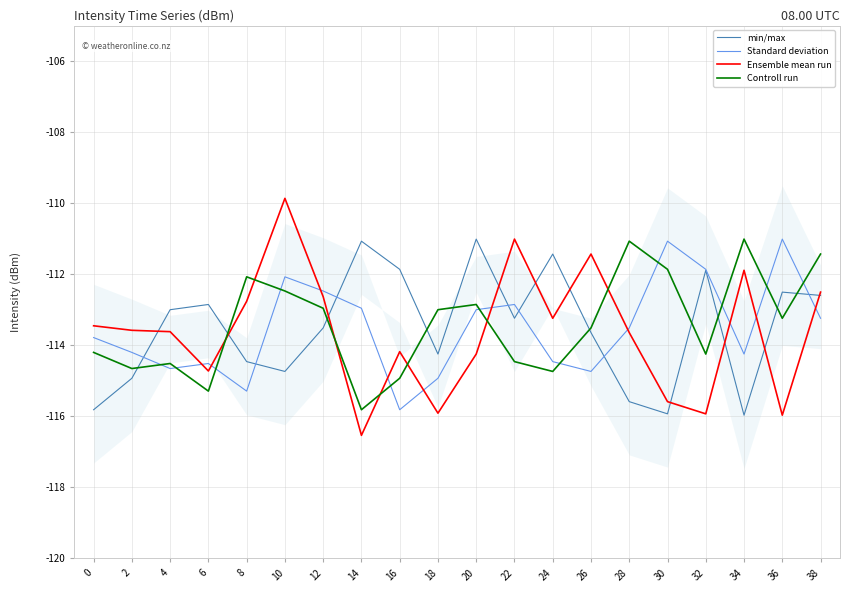

What value does the Controll run series have at 8?

-112.1